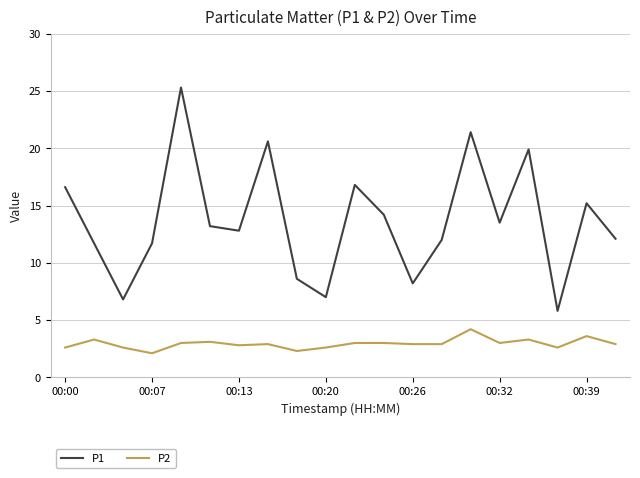

Which series has the widest spread of values?

P1